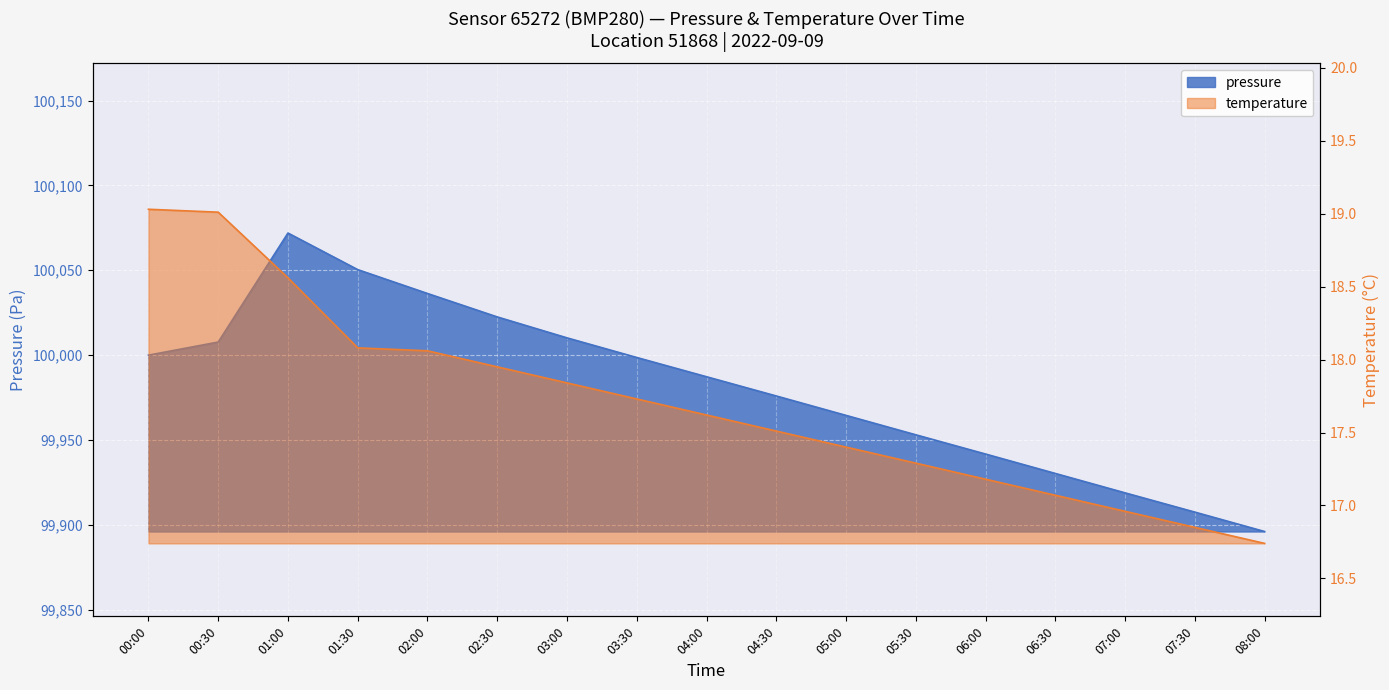

Reading left to right, transcribe all the data shown in this chart.

pressure: 99999.9	100007.7	100071.9	100050.3	100036.3	100022.5	100010.1	99998.6	99987.2	99975.9	99964.4	99953.0	99941.7	99930.2	99918.8	99907.4	99896.0
temperature: 19.0	19.0	18.6	18.1	18.1	17.9	17.8	17.7	17.6	17.5	17.4	17.3	17.2	17.1	17.0	16.9	16.7